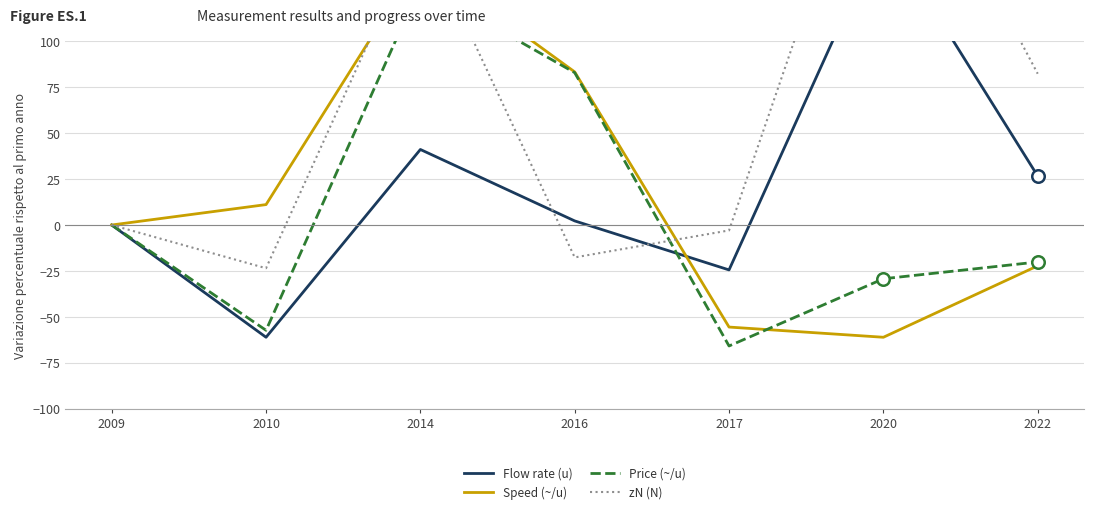

What is the value of the Speed (~/u) point at the 5th from the left?

-55.6